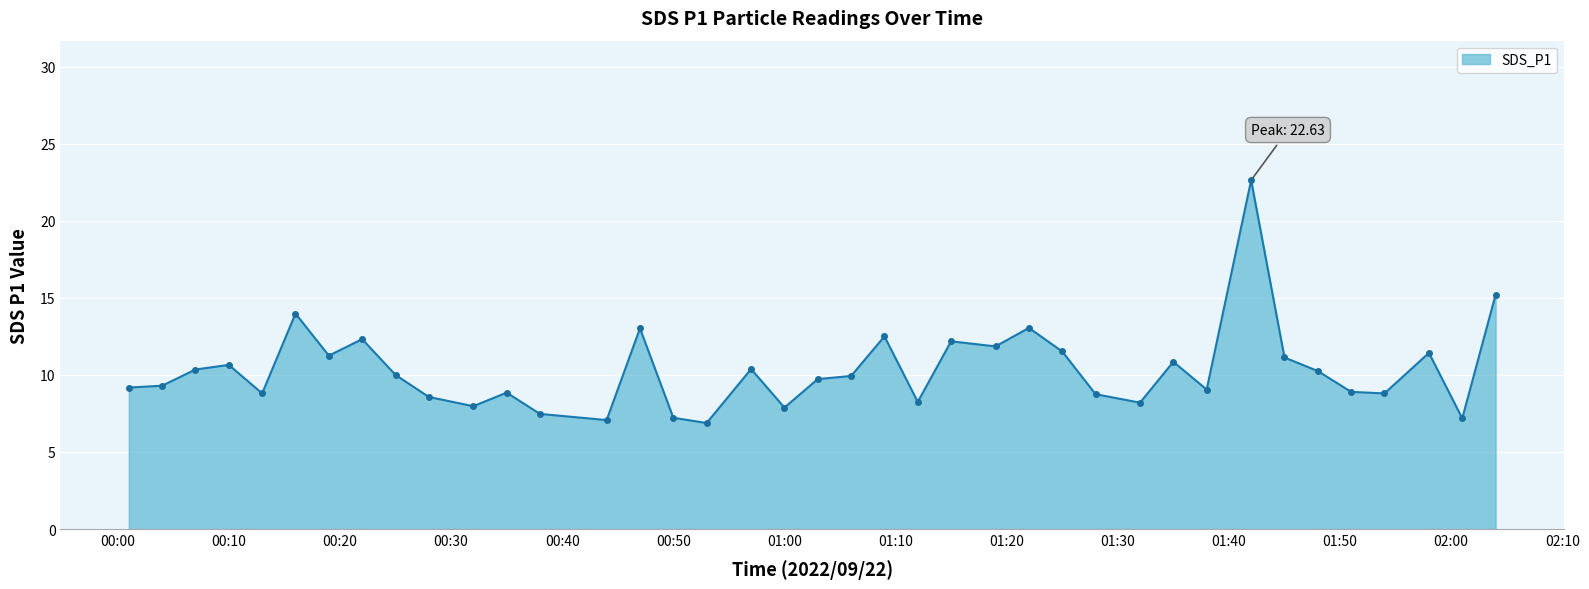

What is the sum of all values?

402.5